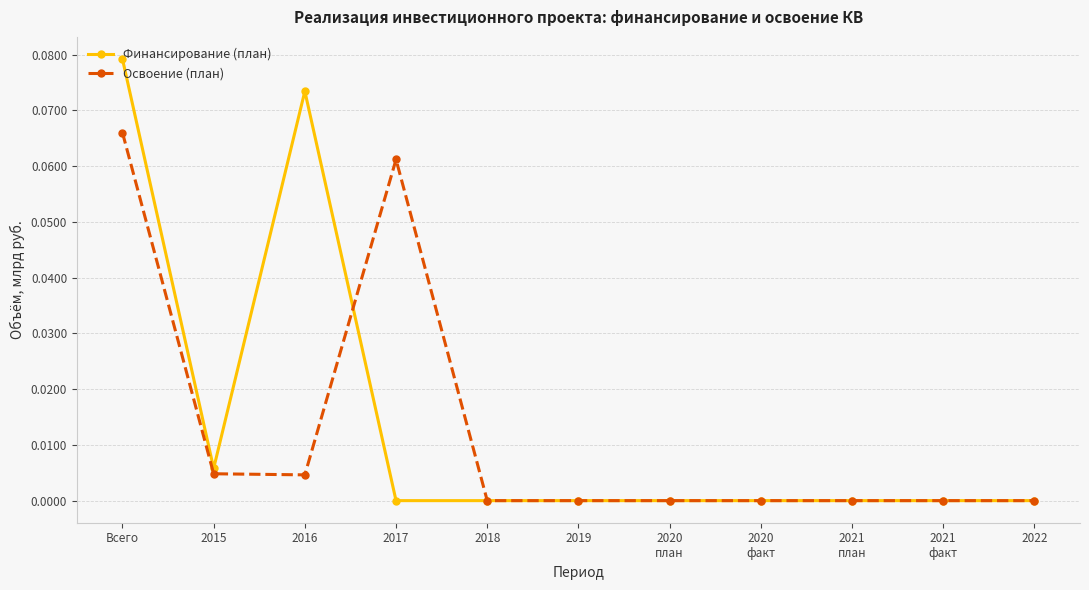

Rank the series by their maximum value, from highest to lowest.

Финансирование (план), Освоение (план)